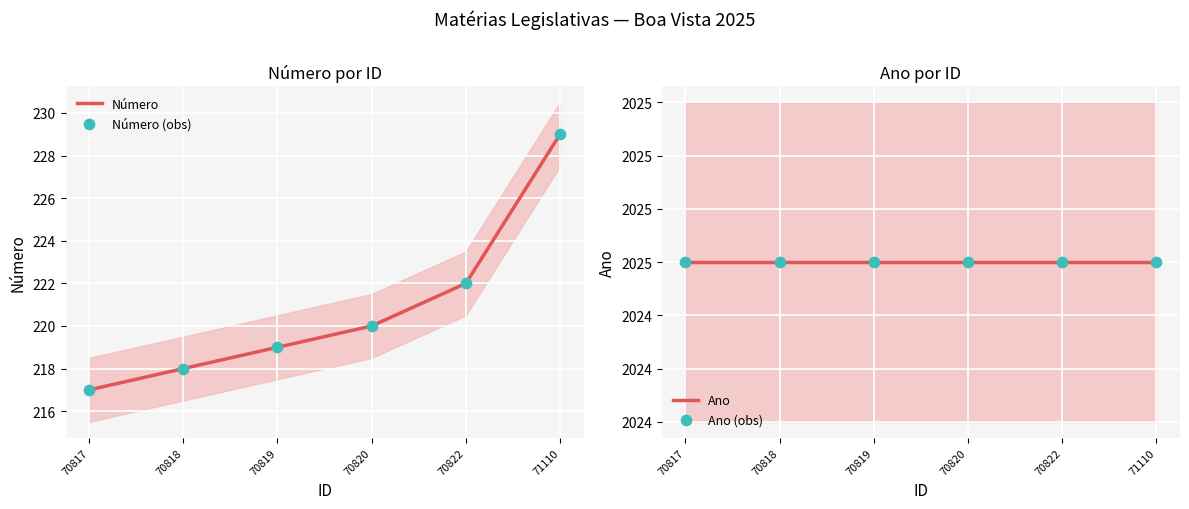

Is the value of Ano (obs) at 71110 greater than the value of Número at 71110?

Yes